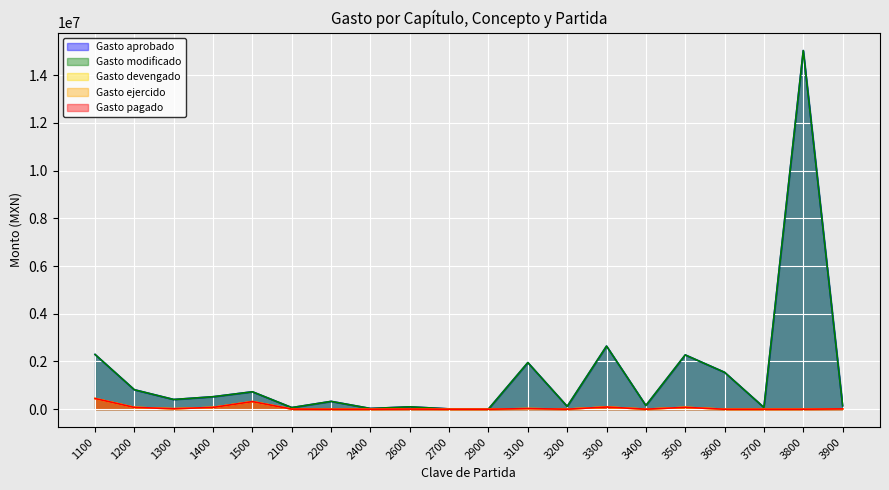

True or false: Gasto devengado has a value of 5470.6 at 2600.

True